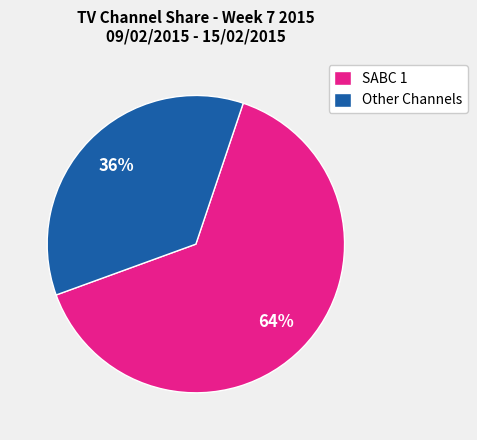

True or false: SABC 1 accounts for 57% of the total.

False